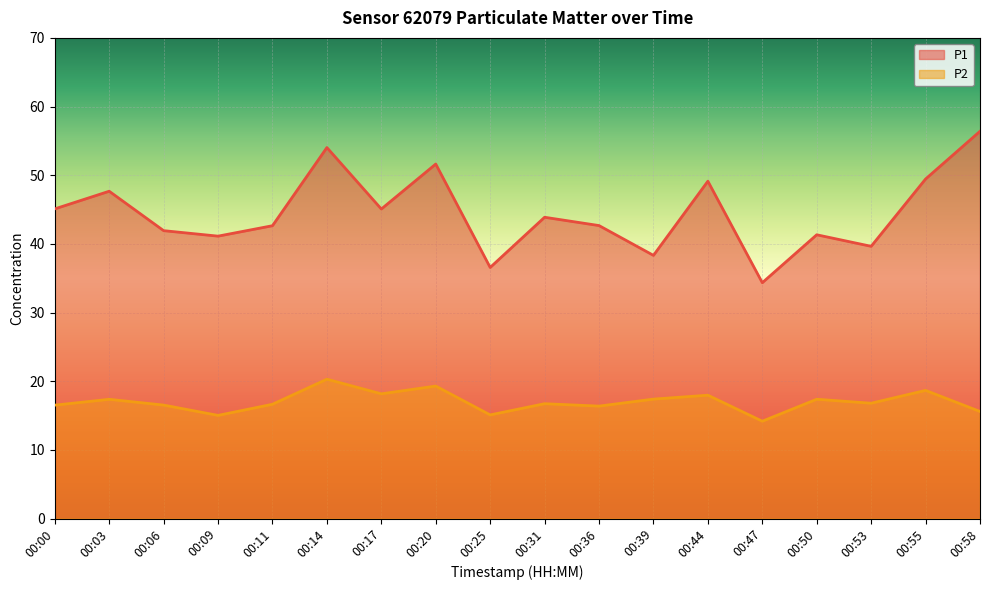

The P1 series shows 85.3 at 00:55. True or false?

False